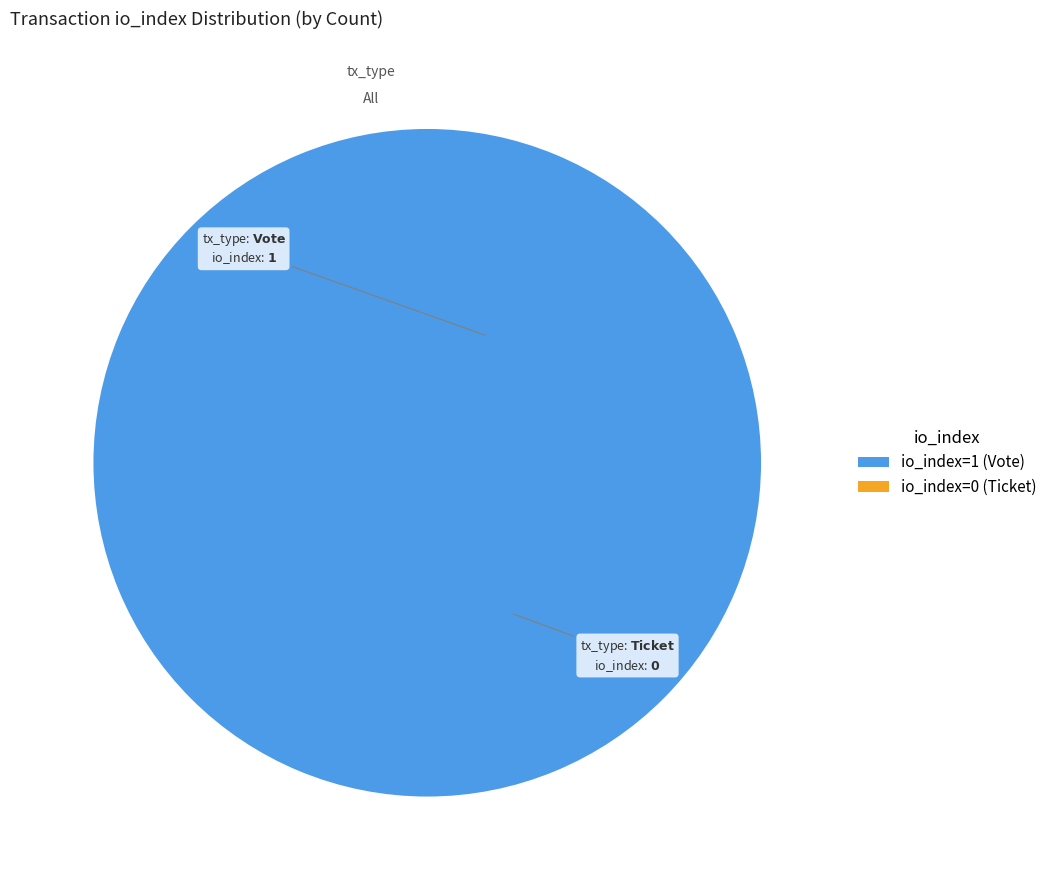

Between Ticket (io_index=0) and Vote (io_index=1), which is larger?

Vote (io_index=1)